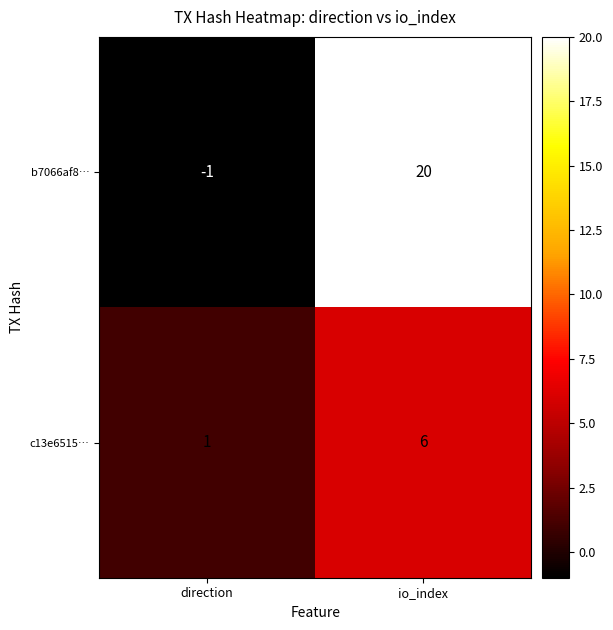

List the series in order of their peak value, lowest first.

c13e6515…, b7066af8…